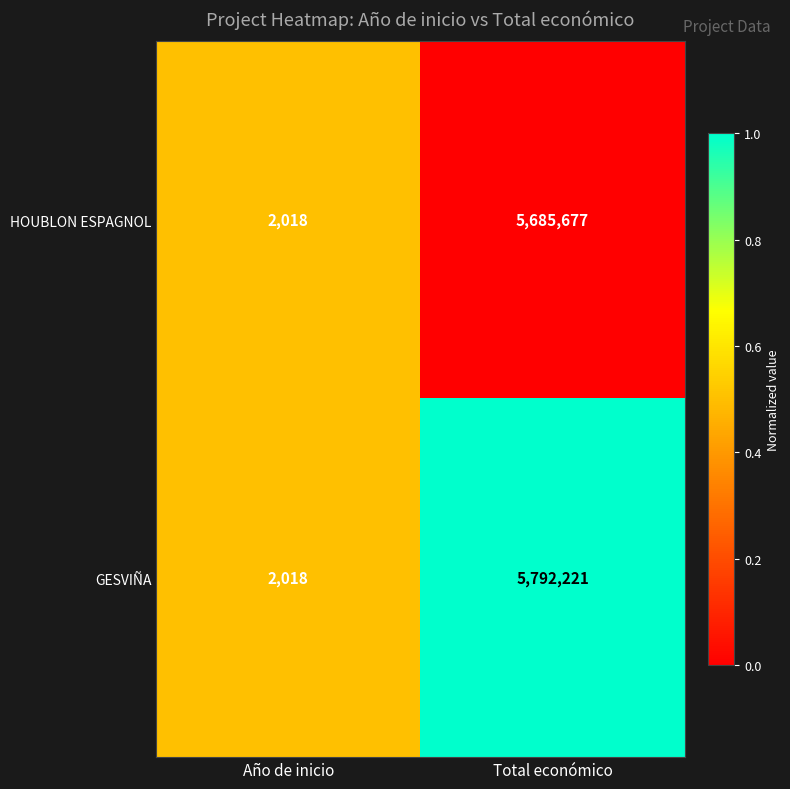

What is the difference between the highest and lowest values at Total económico?

106544